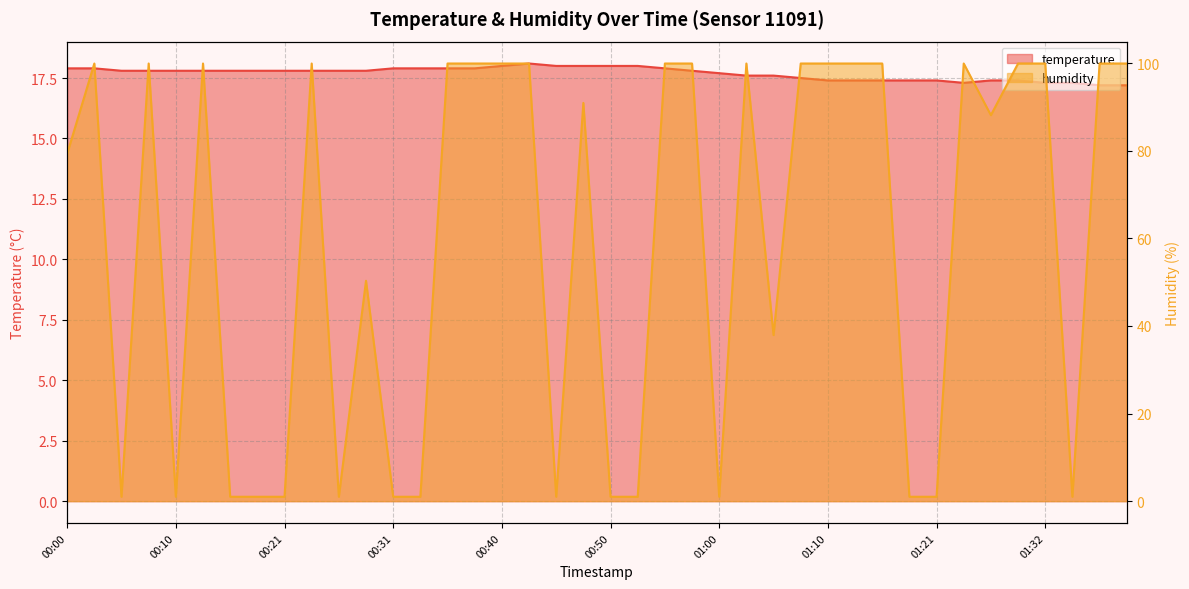

Which series changed the most between 00:13 and 01:37?

temperature